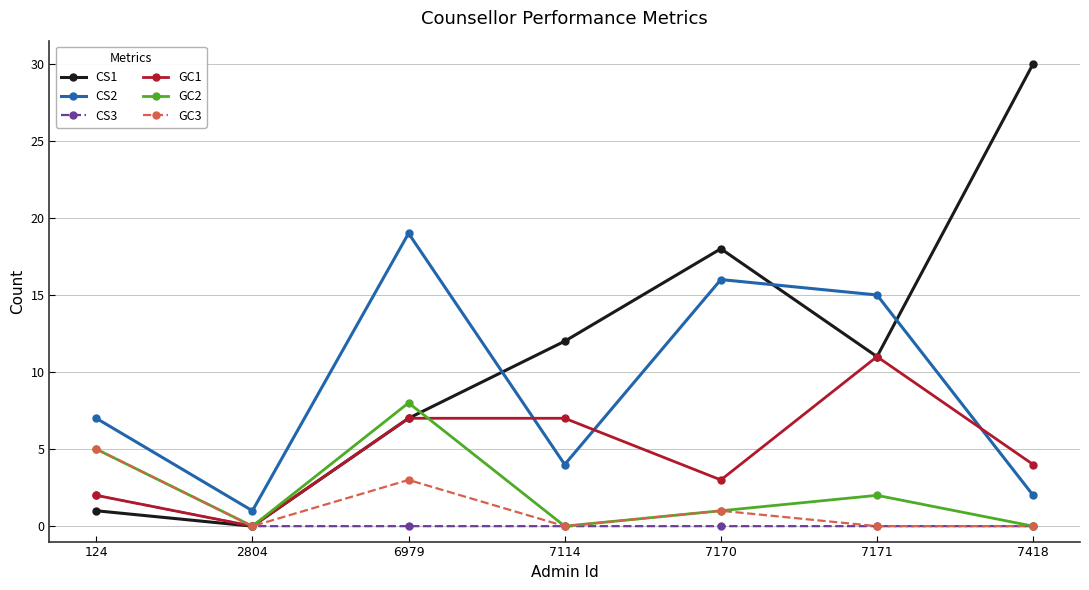

The CS1 series shows 2 at 124. True or false?

False